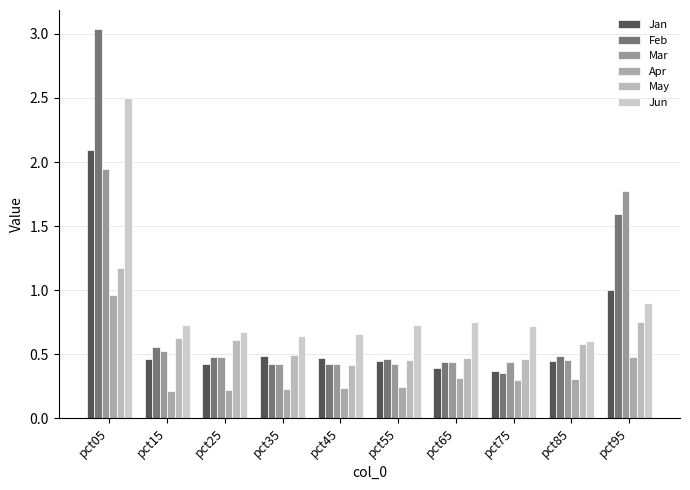

At how many categories does at least one series exceed 2?

1